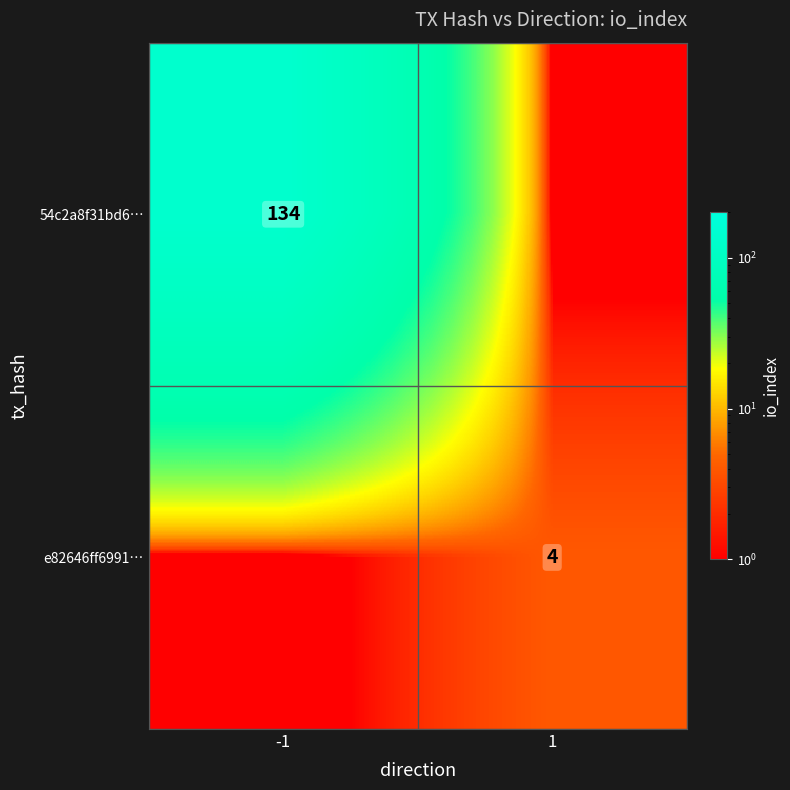

At which category does the chart reach its minimum across all series?

1